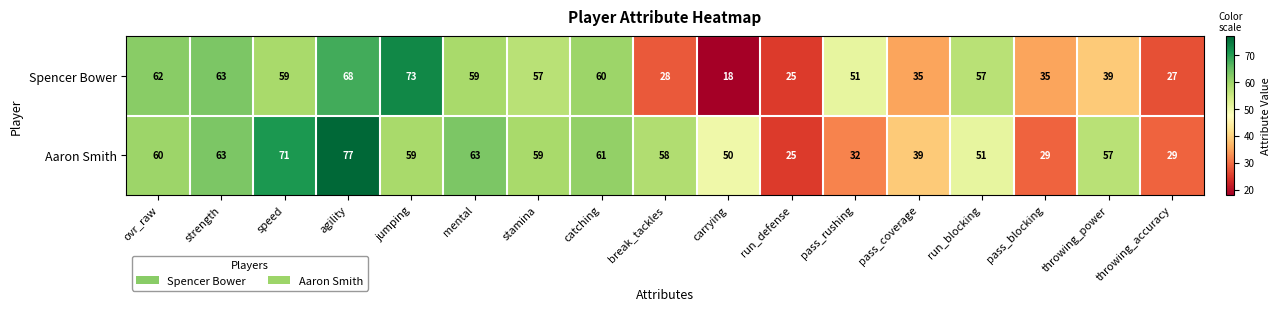

What is the spread (max minus min) of values at ovr_raw?

2